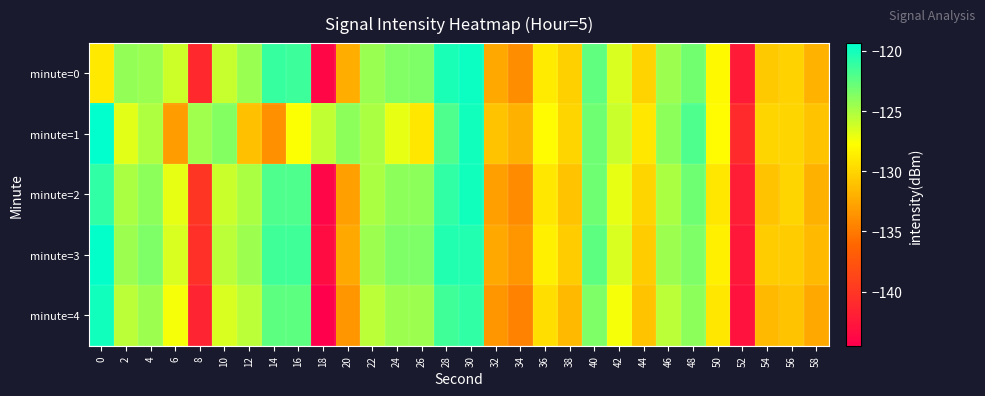

Which label corresponds to the smallest value in the chart?

18